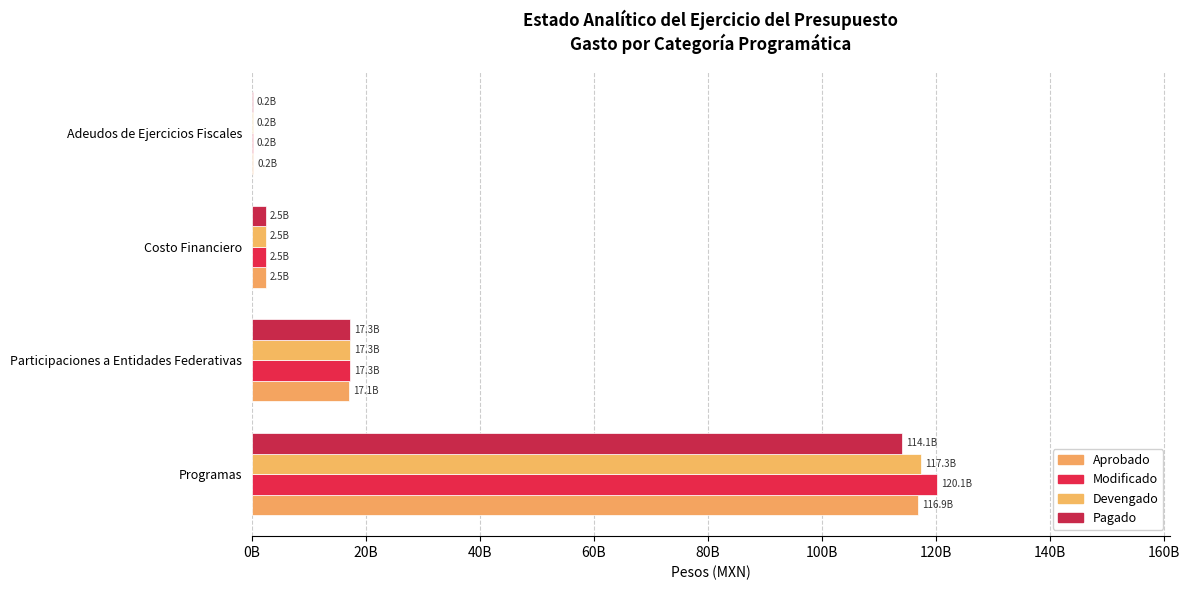

How many bars are there in each group?

4